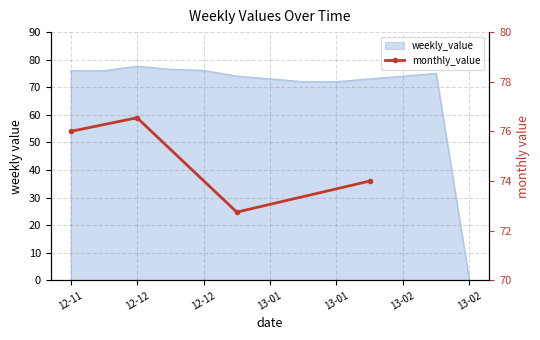

Where is the first local maximum?

12-12